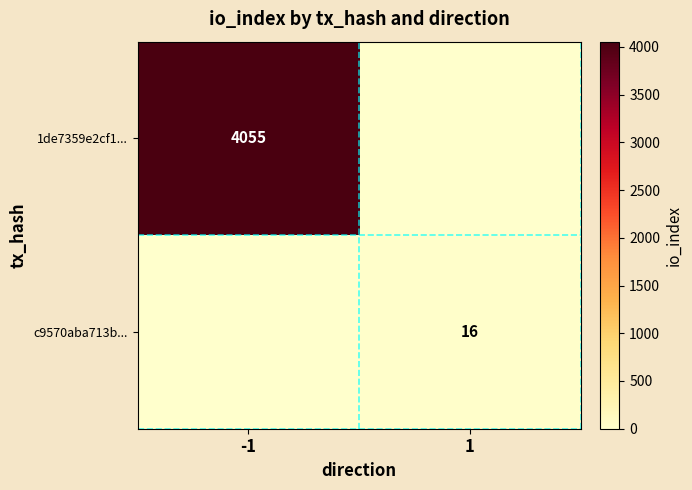

The value of c9570aba713b... at 1 is 16. True or false?

True